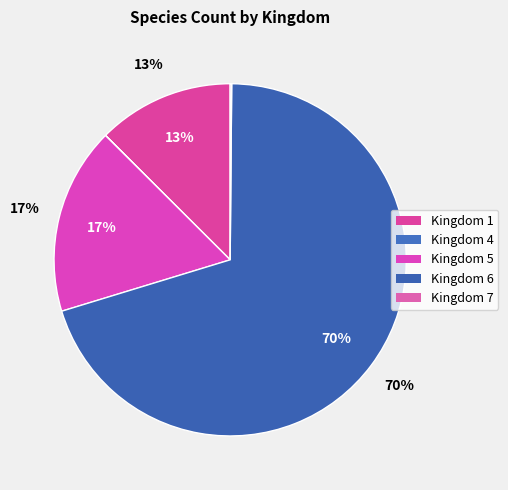

How many segments does this pie chart have?

5